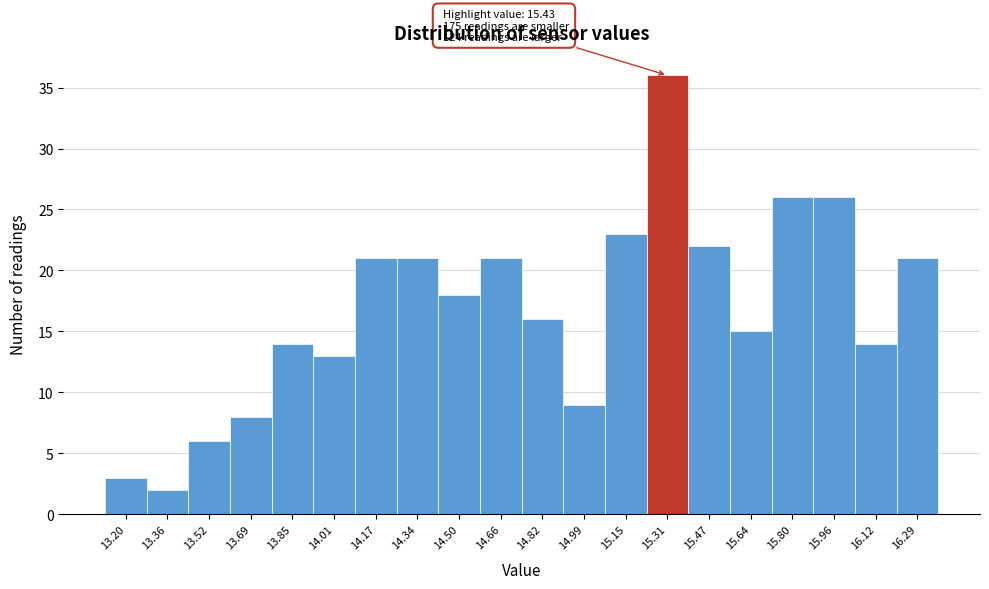

Reading left to right, transcribe all the data shown in this chart.

13.20=3	13.36=2	13.52=6	13.69=8	13.85=14	14.01=13	14.17=21	14.34=21	14.50=18	14.66=21	14.82=16	14.99=9	15.15=23	15.31=36	15.47=22	15.64=15	15.80=26	15.96=26	16.12=14	16.29=21